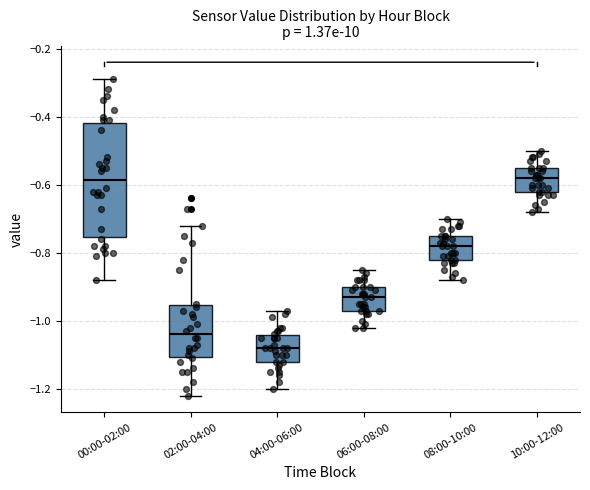

Reading left to right, transcribe this box plot: for each box, give where its median line is, the range the box spans, and where its two whiskers end, as read against the y-axis. The values are not printed on the chart, so give them approximately, as read against the axis.

00:00-02:00: median -0.58, box -0.76 to -0.42, whiskers -0.88 to -0.28
02:00-04:00: median -1.04, box -1.10 to -0.96, whiskers -1.22 to -0.72
04:00-06:00: median -1.08, box -1.12 to -1.04, whiskers -1.20 to -0.96
06:00-08:00: median -0.92, box -0.96 to -0.90, whiskers -1.02 to -0.84
08:00-10:00: median -0.78, box -0.82 to -0.74, whiskers -0.88 to -0.70
10:00-12:00: median -0.58, box -0.62 to -0.54, whiskers -0.68 to -0.50